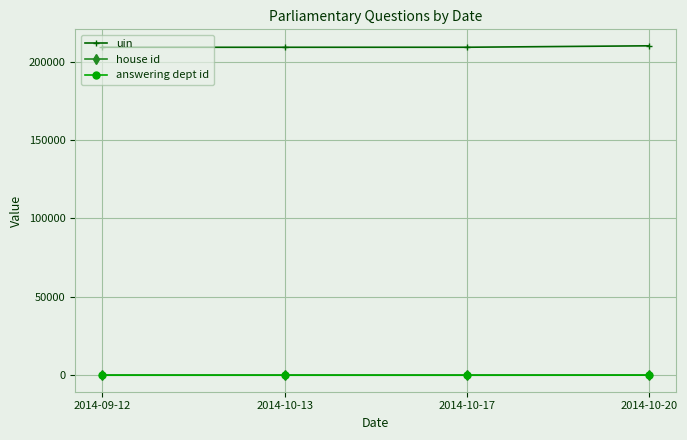

What is the label of the 2nd point from the left?

2014-10-13